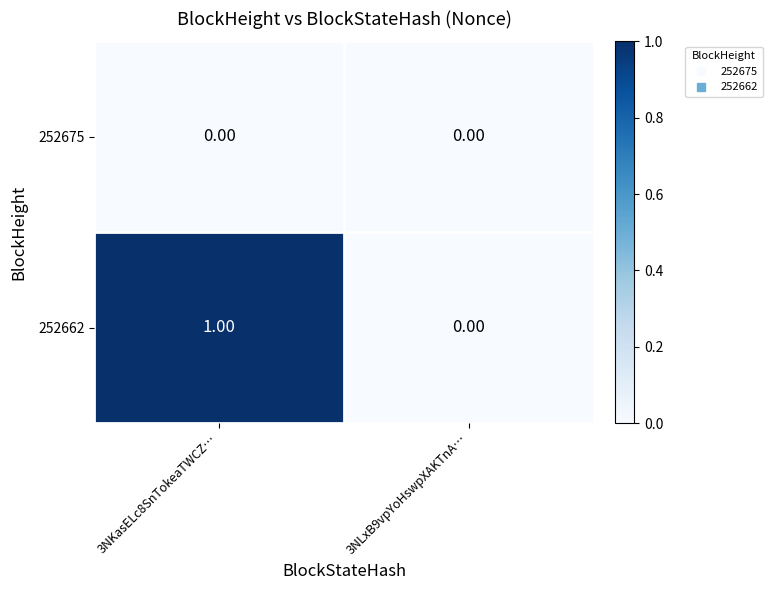

Which series changed the most between 3NKasELc8SnTokeaTWCZ… and 3NLxB9vpYoHswpXAKTnA…?

252662